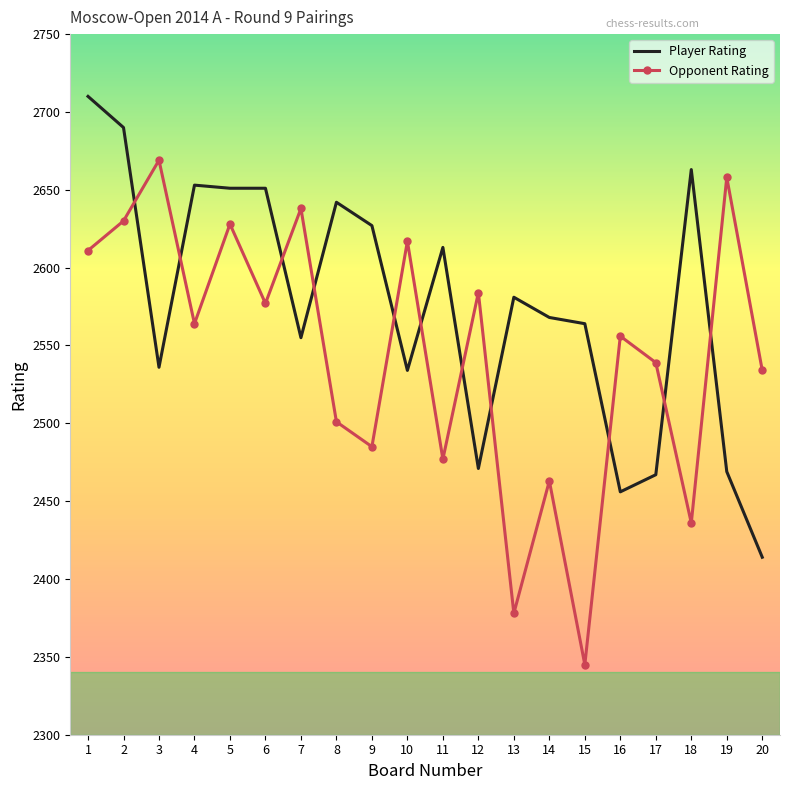

Read the Opponent Rating value at 19, to the nearest 5.

2660